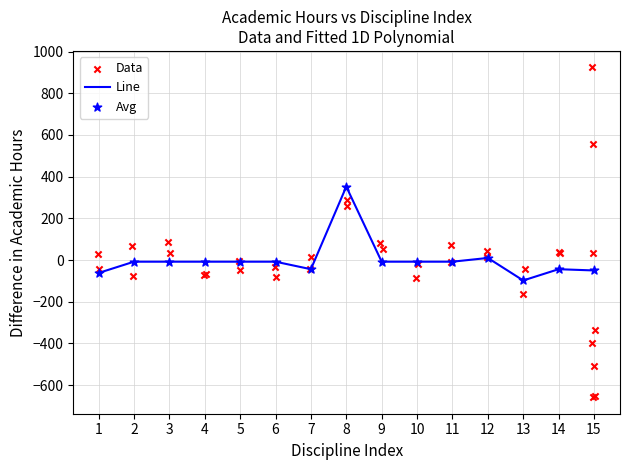

What is the total value across all series at 13?

-196